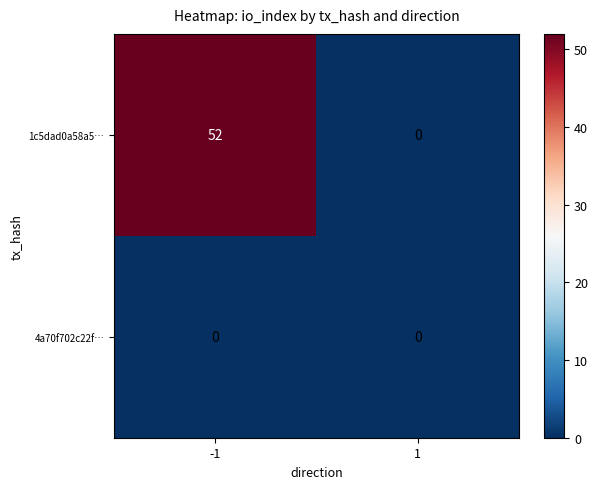

Which series has the largest total across all categories?

1c5dad0a58a5…